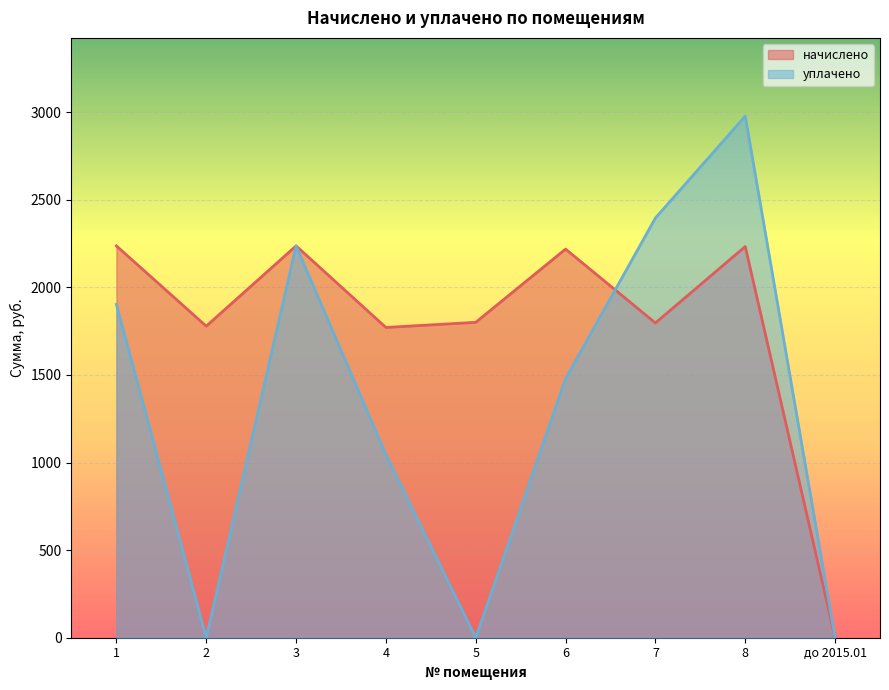

What are all the series names shown in the legend?

начислено, уплачено